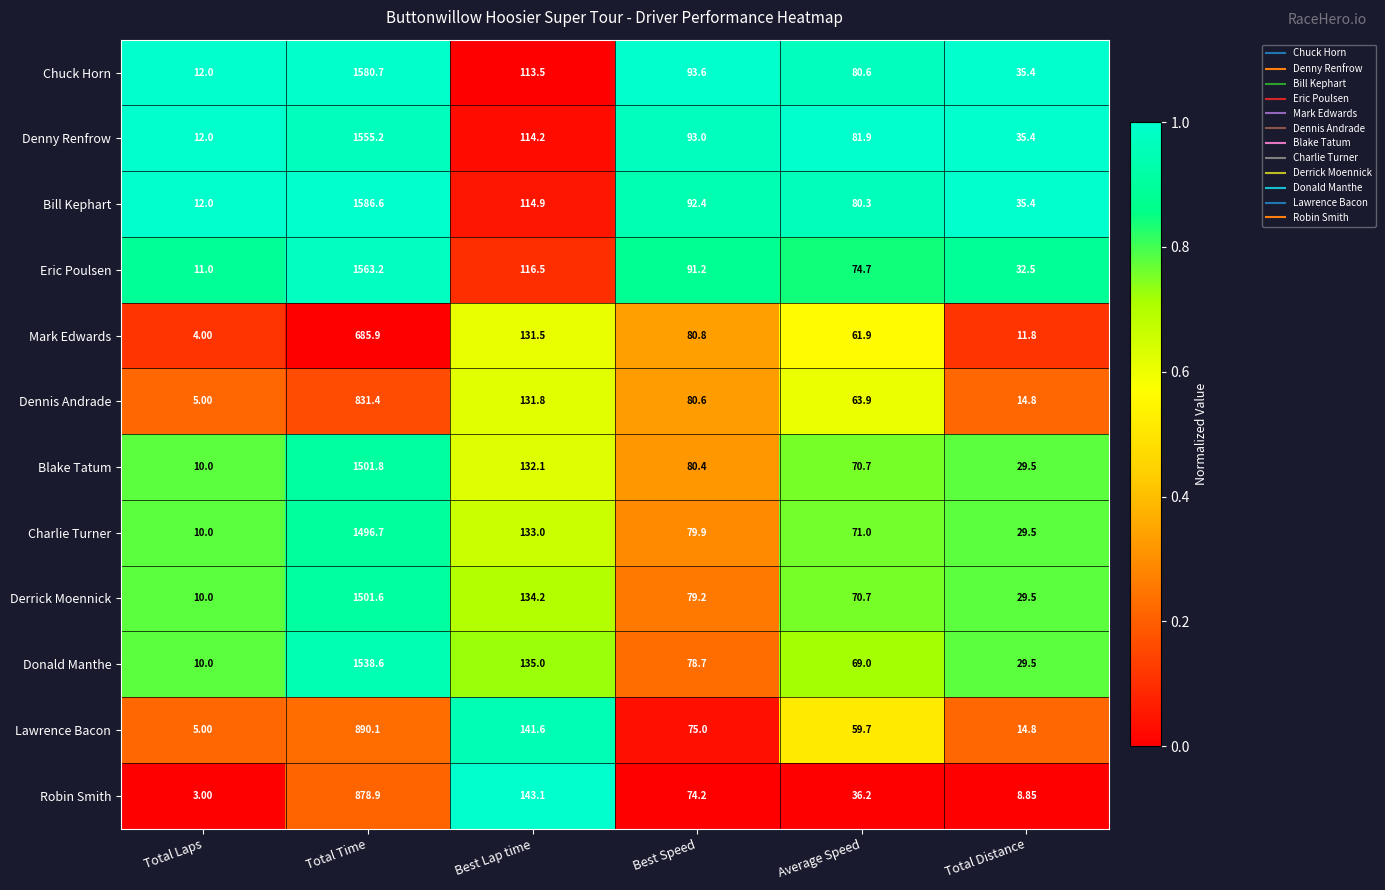

At which category is the sum across all series the highest?

Total Time